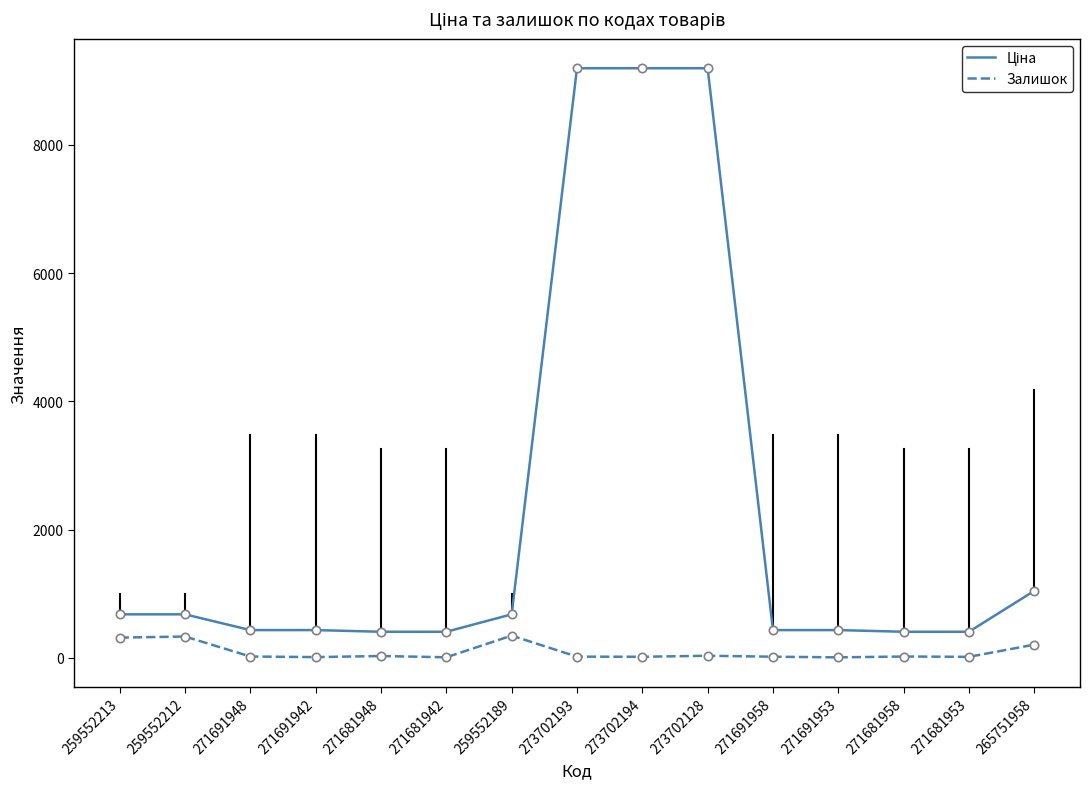

The value of Залишок at 259552189 is 348.0. True or false?

True